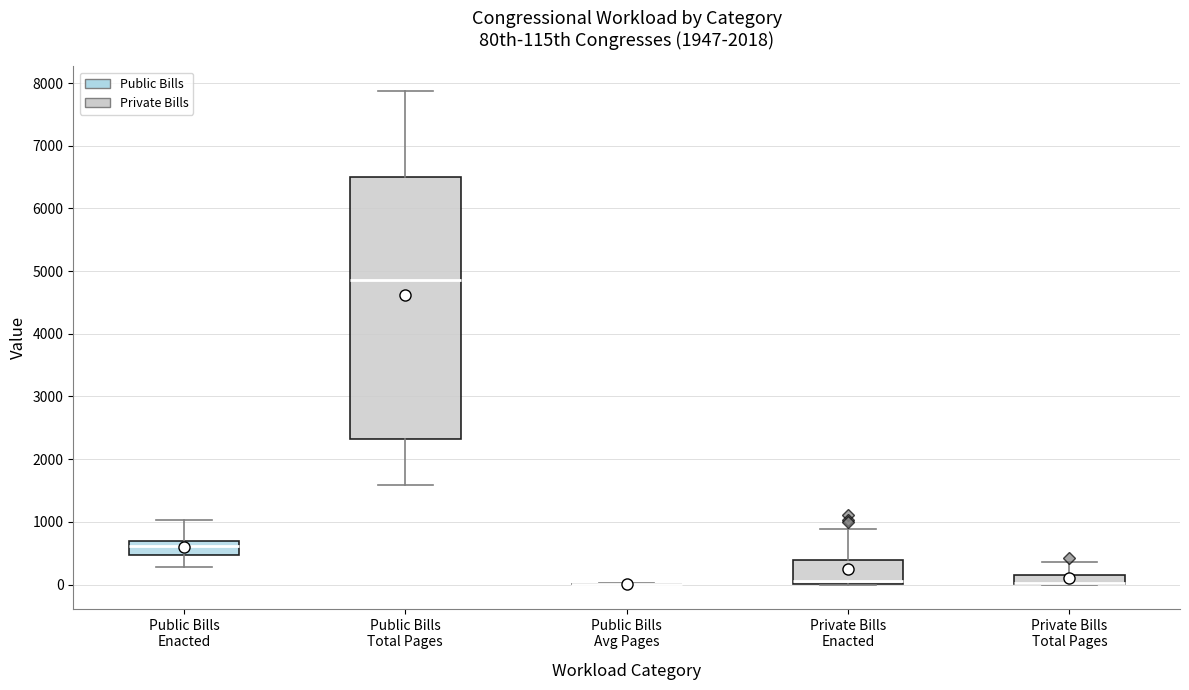

Where is the lower edge of the box for Public Bills Total Pages on the y-axis? The values are not printed on the chart, so give them approximately, as read against the axis.

2300